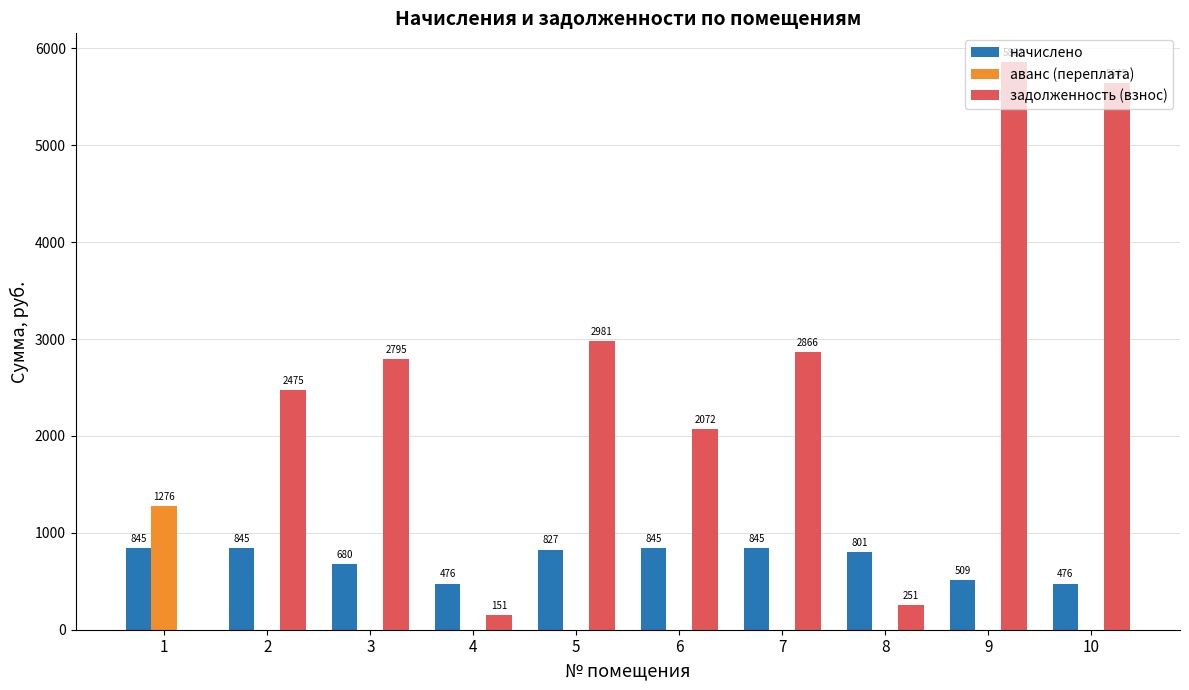

What is the maximum value for аванс (переплата)?

1275.5